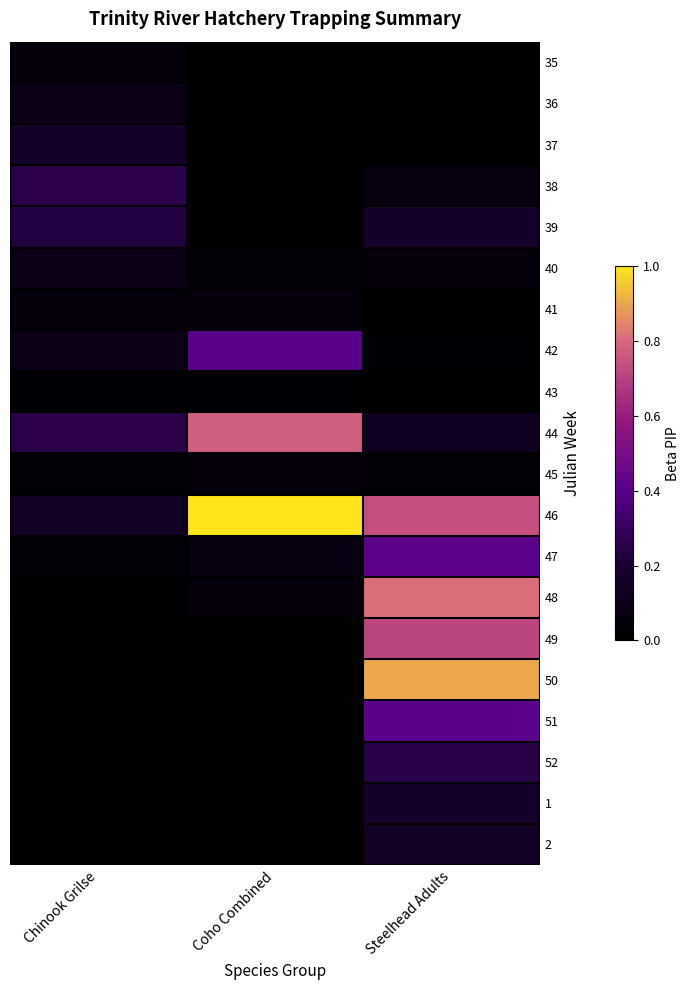

Which label corresponds to the largest value in the chart?

Coho Combined